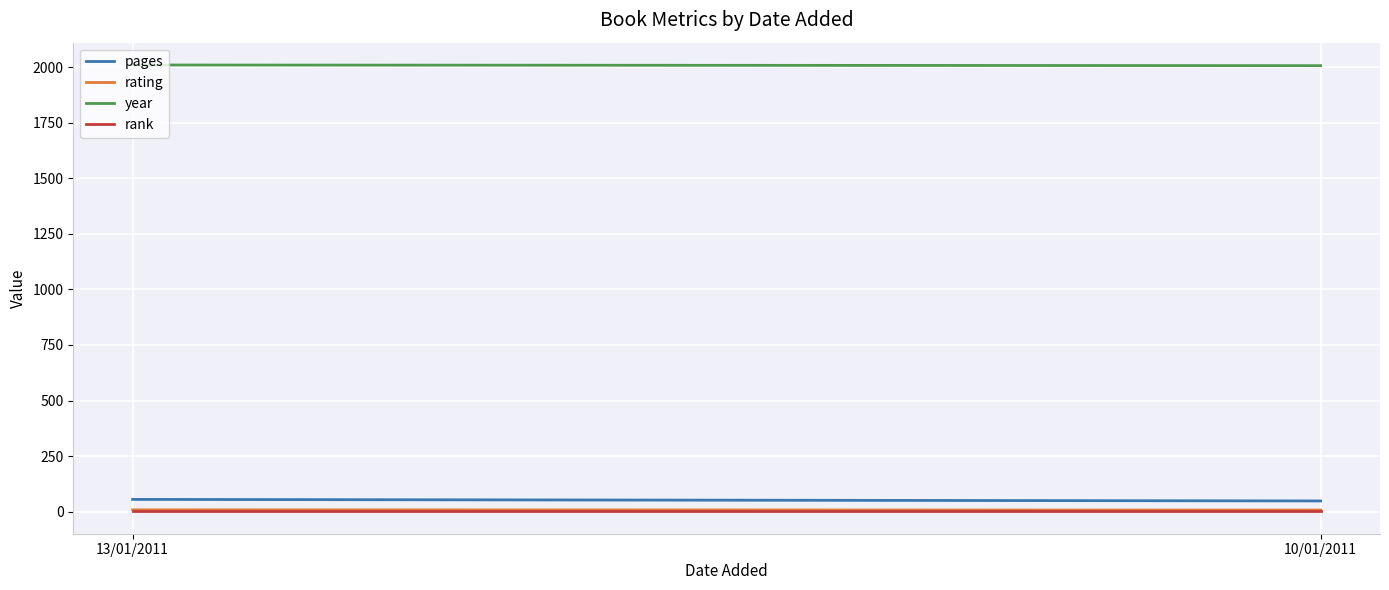

What is the label of the 1st point from the left?

13/01/2011